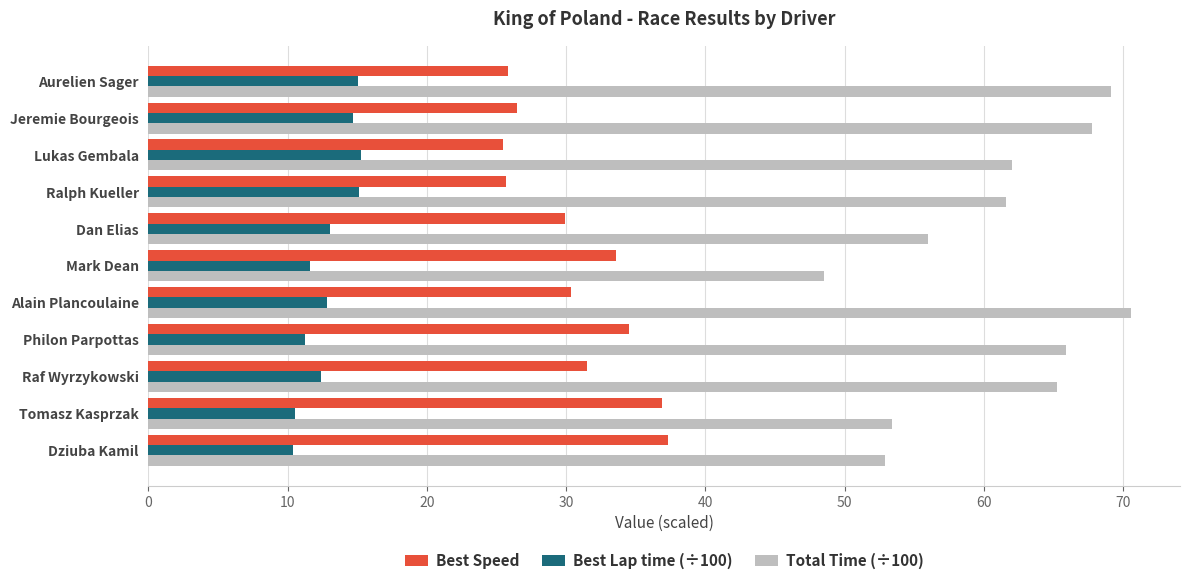

Is it true that Best Lap time (÷100) equals 23.3 at Ralph Kueller?

False